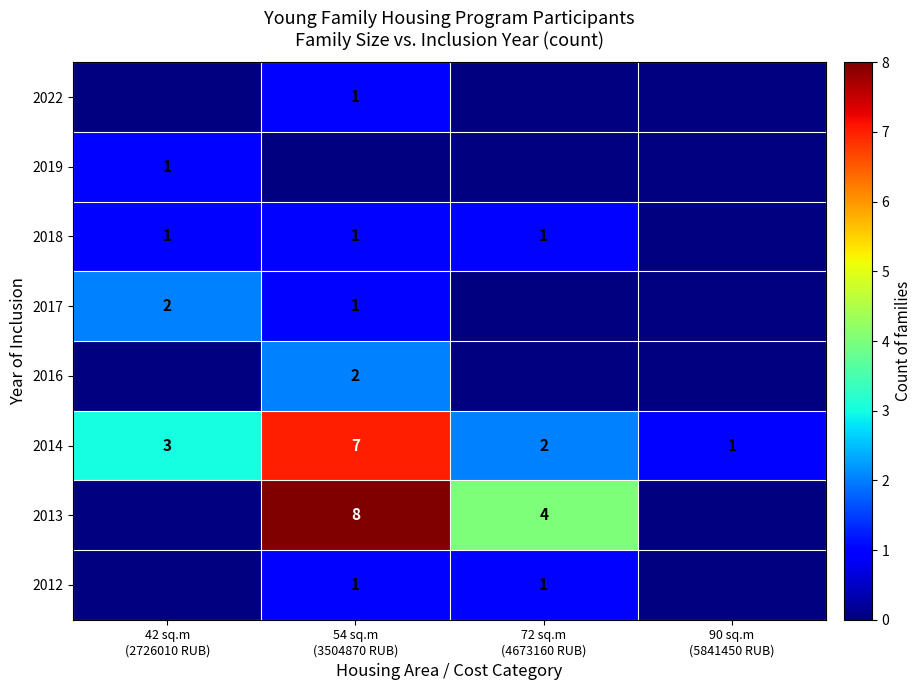

How many data points in 2014 are less than 3?

2